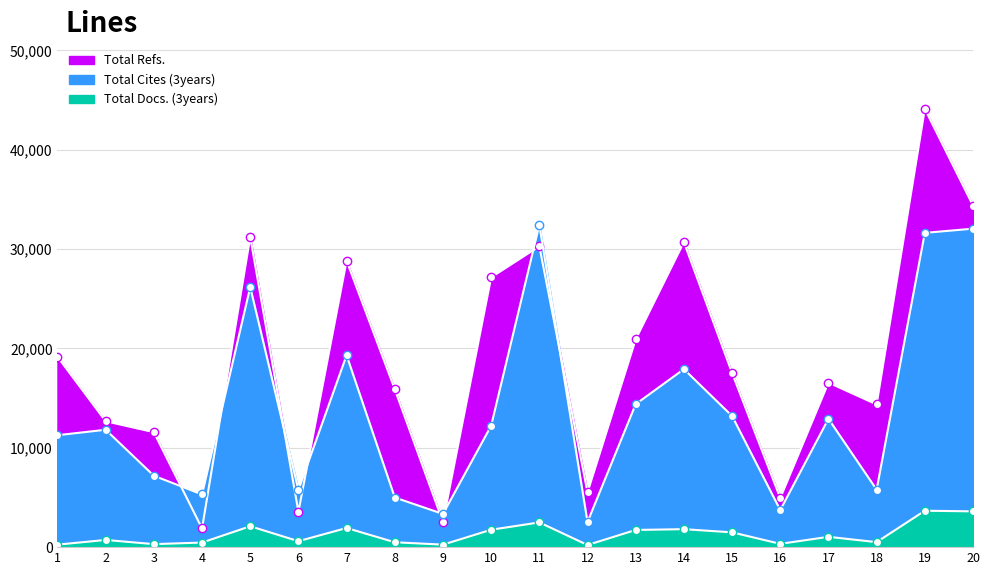

Between 7 and 17, which is larger?

7